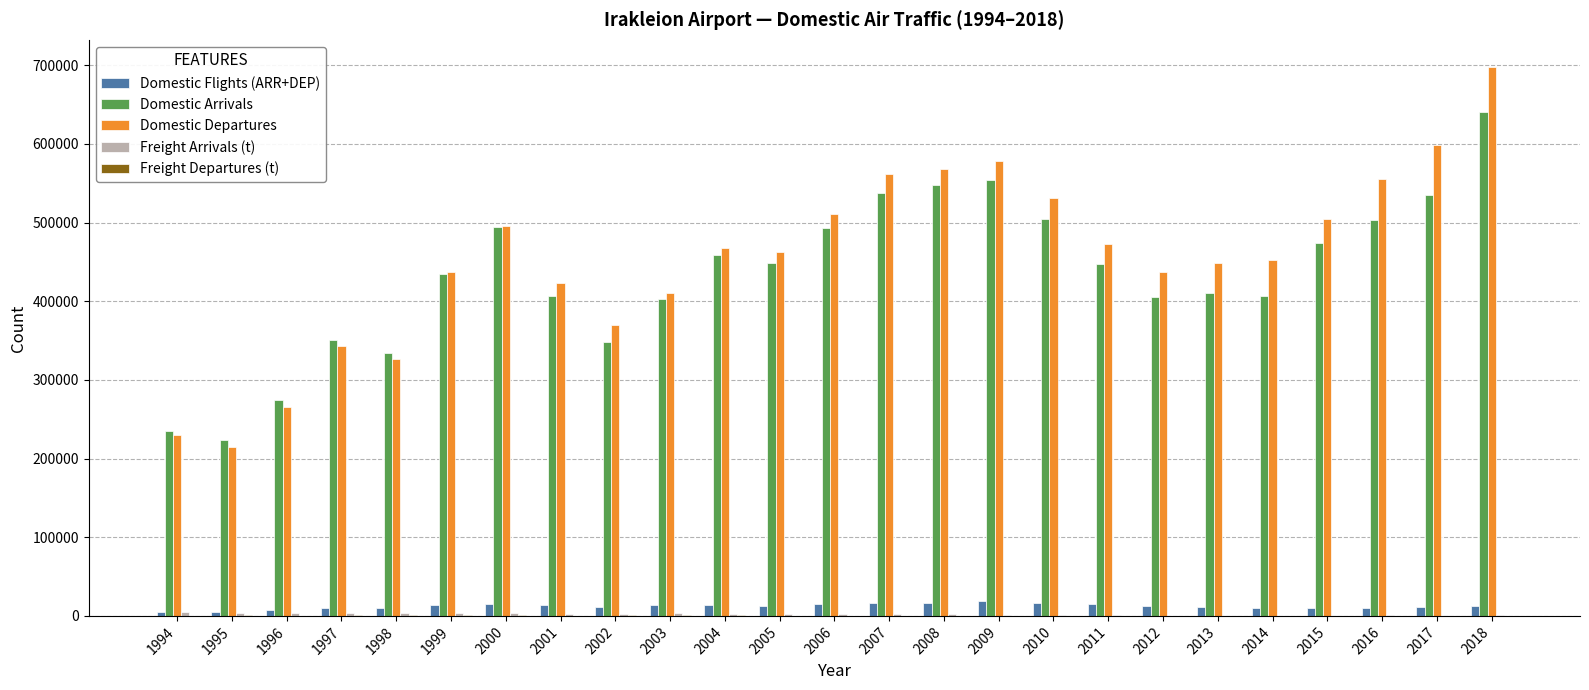

What is the greatest value displayed?

697465.0